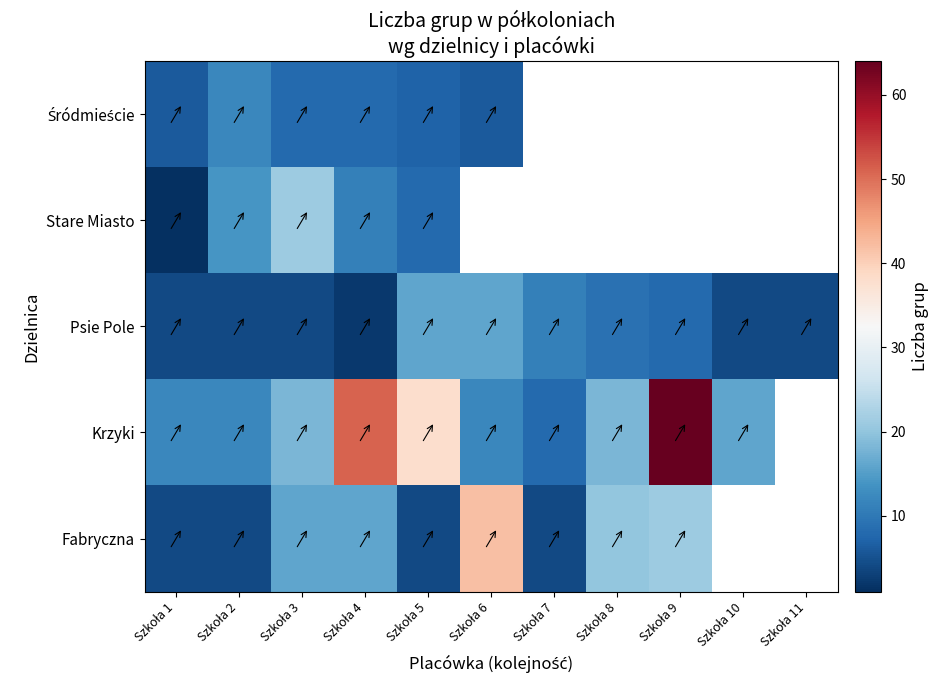

What is the greatest value displayed?

64.0